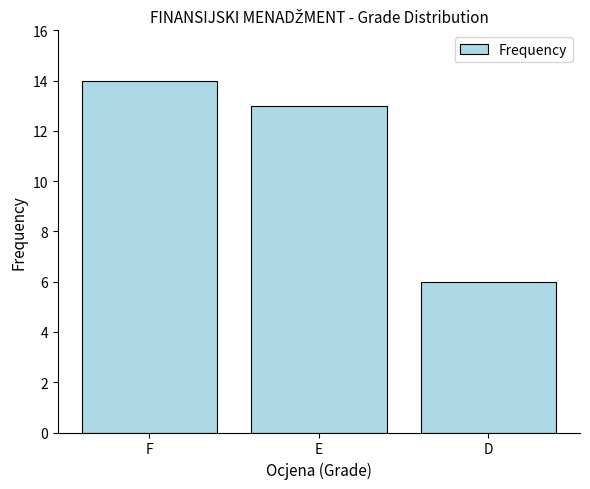

Reading left to right, transcribe all the data shown in this chart.

14	13	6